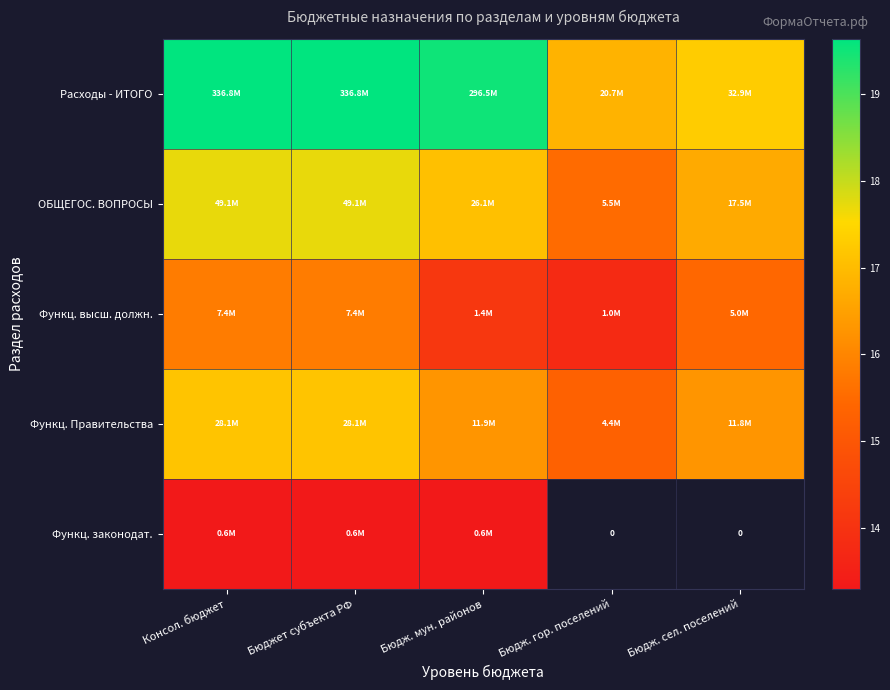

Rank the categories by Функц. законодат. value from highest to lowest.

Консол. бюджет, Бюджет субъекта РФ, Бюдж. мун. районов, Бюдж. гор. поселений, Бюдж. сел. поселений